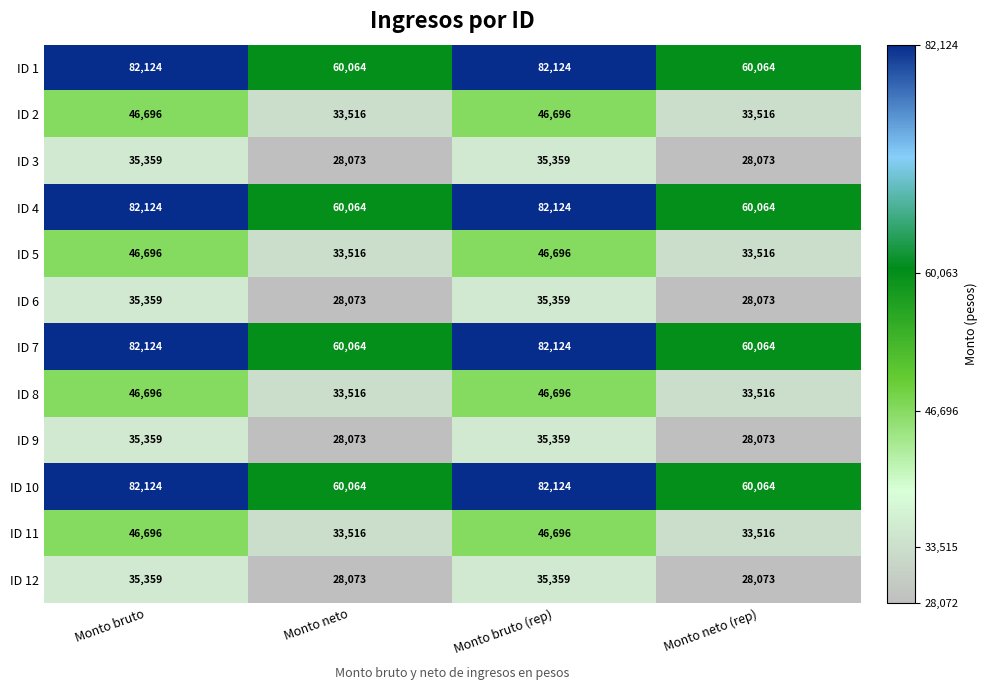

What is the difference between the highest and lowest values at Monto neto?

31991